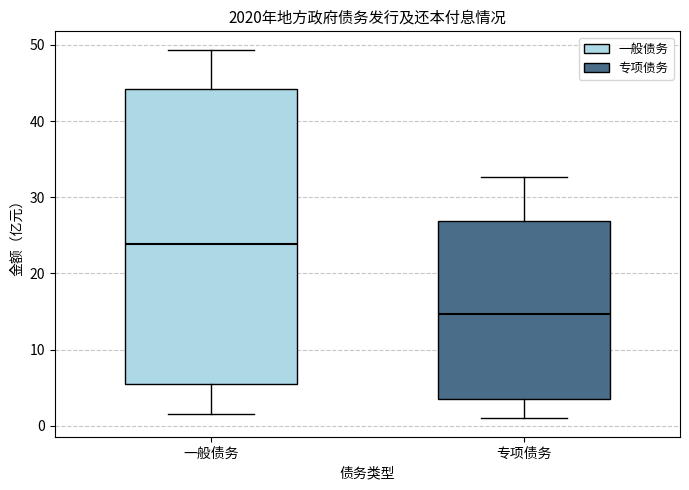

Reading left to right, read every box against the y-axis: the position of its median line, the range the box covers, and the ends of its whiskers. The values are not printed on the chart, so give them approximately, as read against the axis.

一般债务: median 24, box 6 to 44, whiskers 2 to 49
专项债务: median 15, box 4 to 27, whiskers 1 to 33